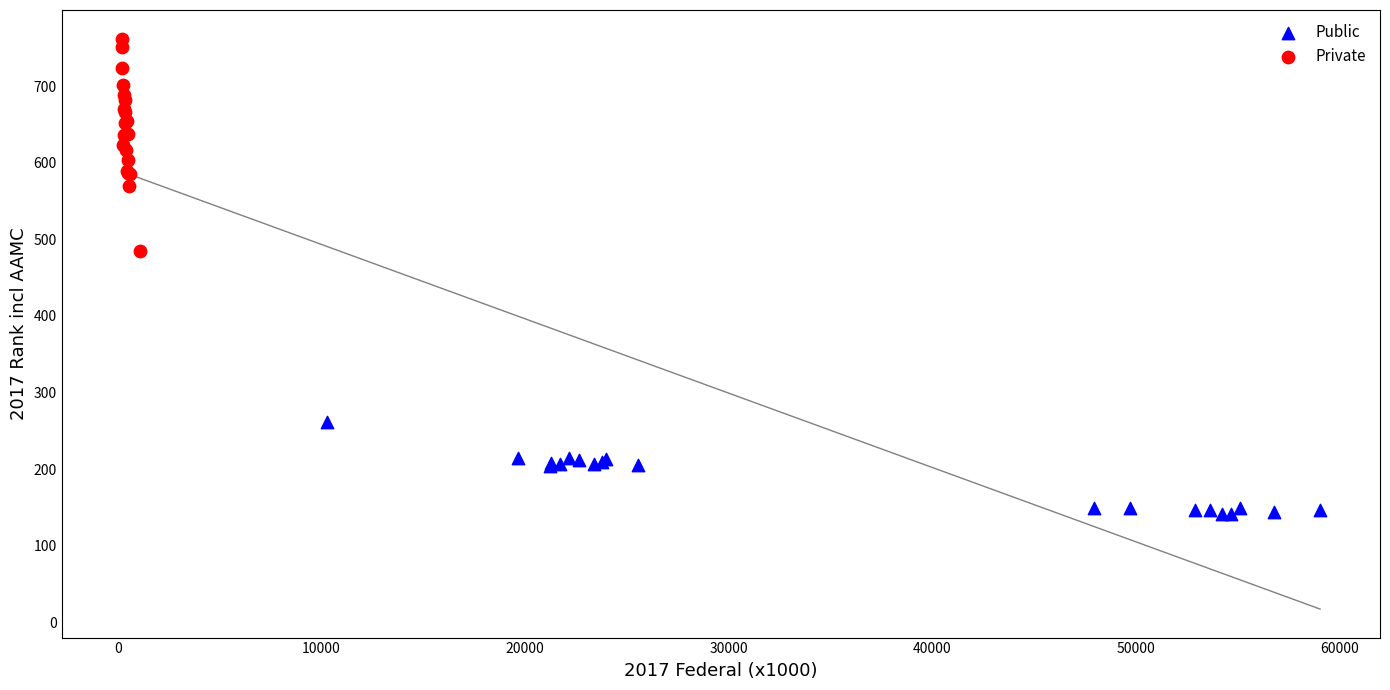

Which series contains the lowest Y value?

Public